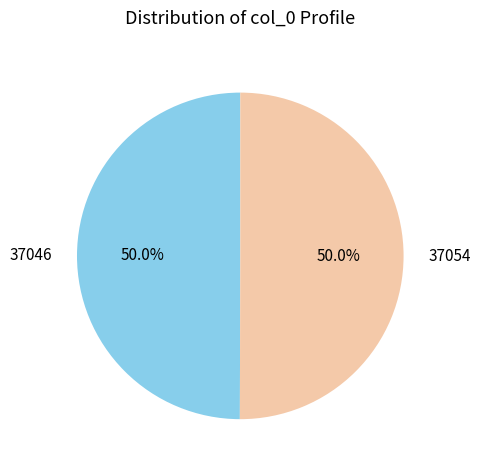

Combined, do 37046 and 37054 account for over 50%?

Yes